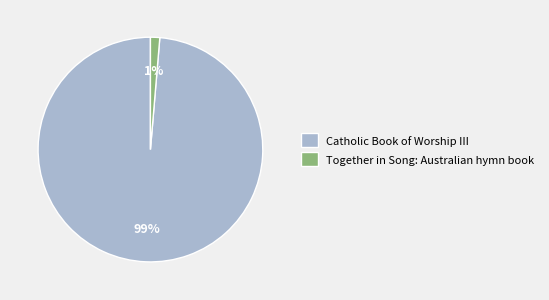

To the nearest percent, what is the average slice percentage?

50%